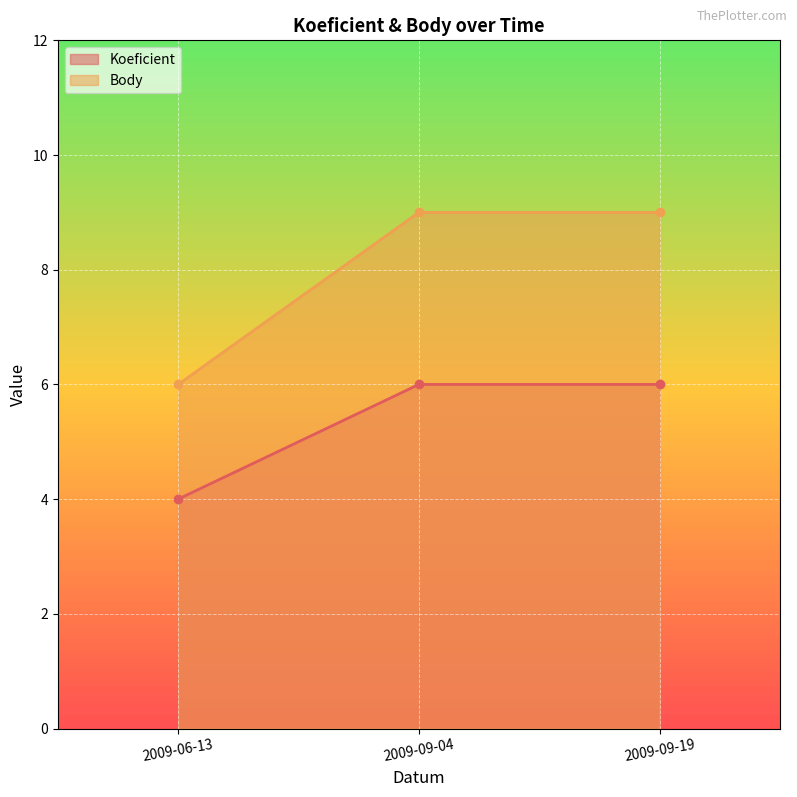

How many categories are shown in the chart?

3